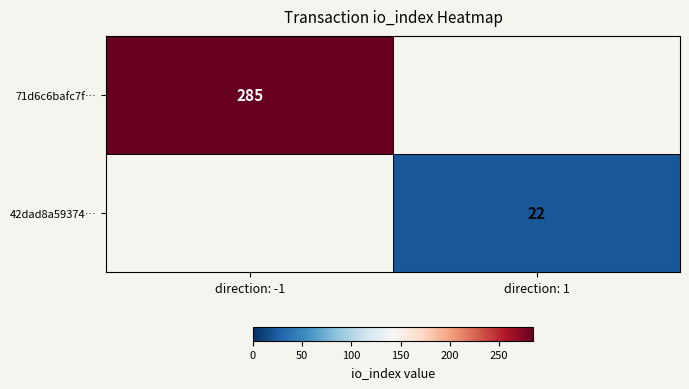

The value of 42dad8a59374… at direction: 1 is 7. True or false?

False